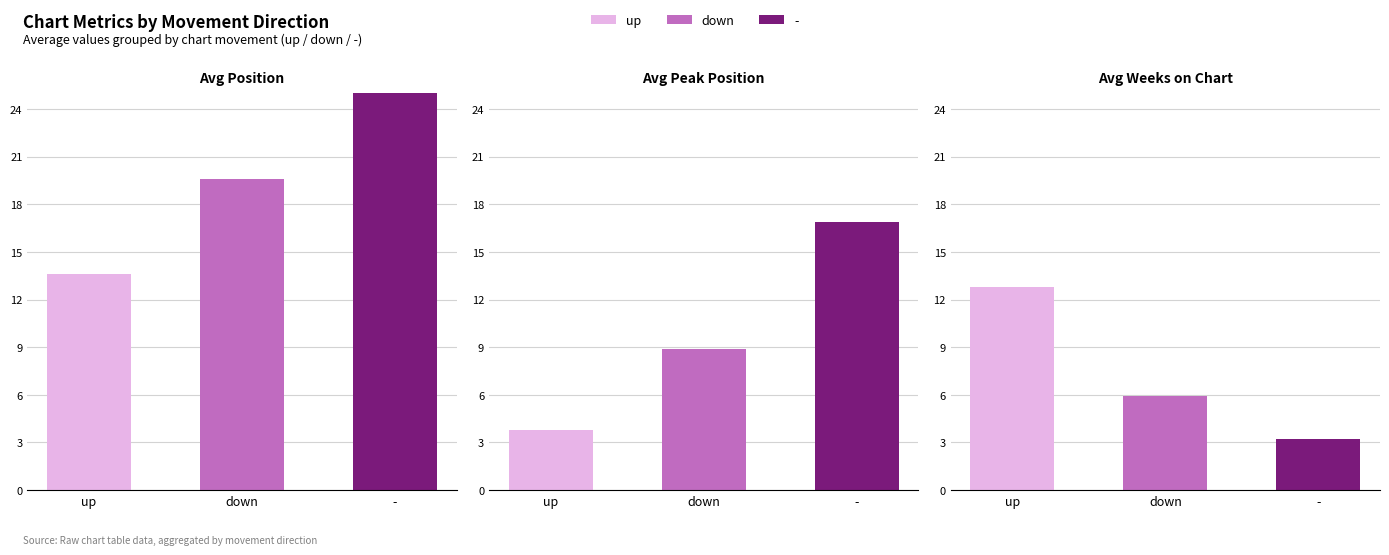

At which label does Avg Weeks on Chart first exceed 5?

up